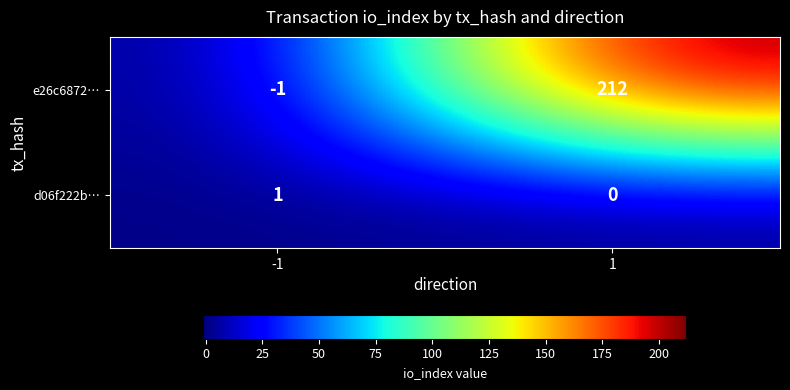

Is the value of d06f222b… at -1 greater than the value of e26c6872… at -1?

Yes